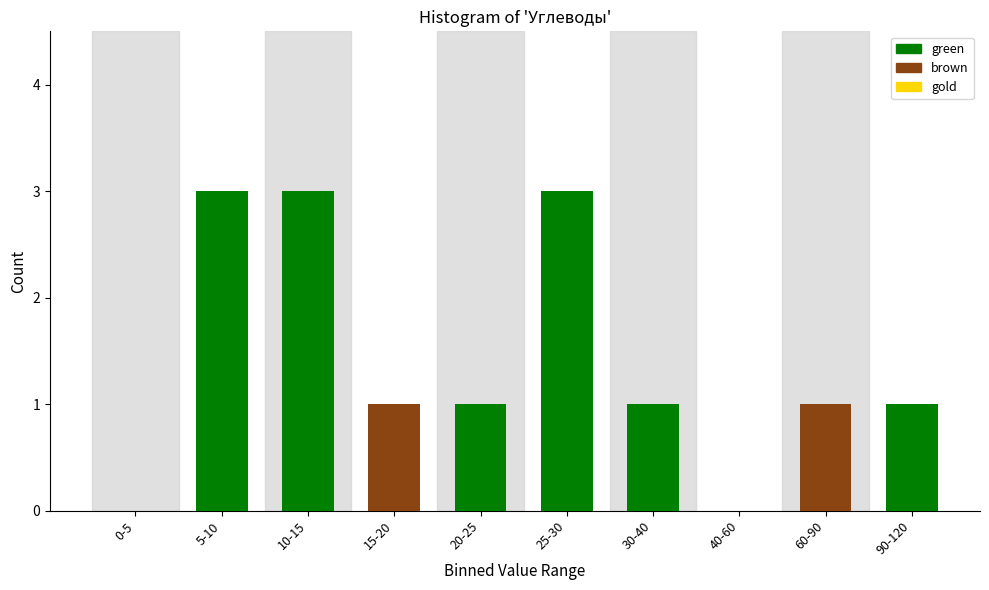

Reading left to right, extract all data points from this chart.

0-5=0	5-10=3	10-15=3	15-20=1	20-25=1	25-30=3	30-40=1	40-60=0	60-90=1	90-120=1